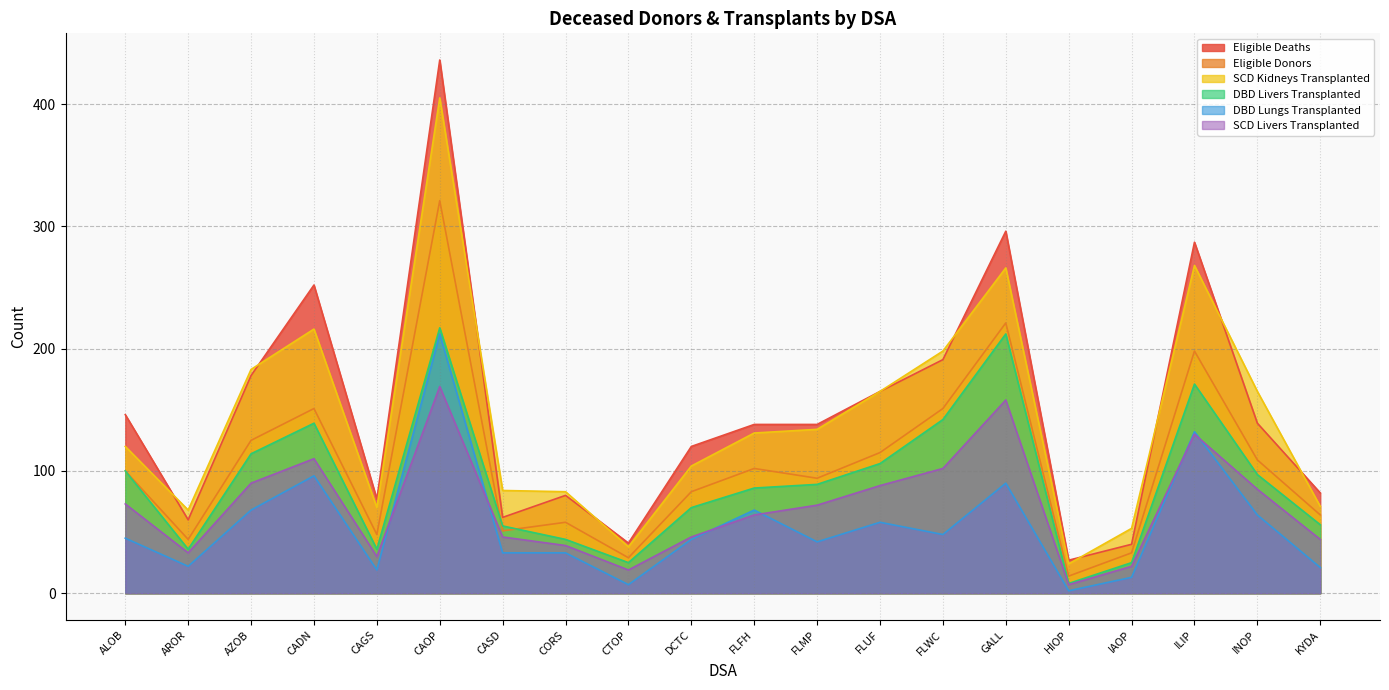

What is the difference between the SCD Kidneys Transplanted values at ILIP and KYDA?

197